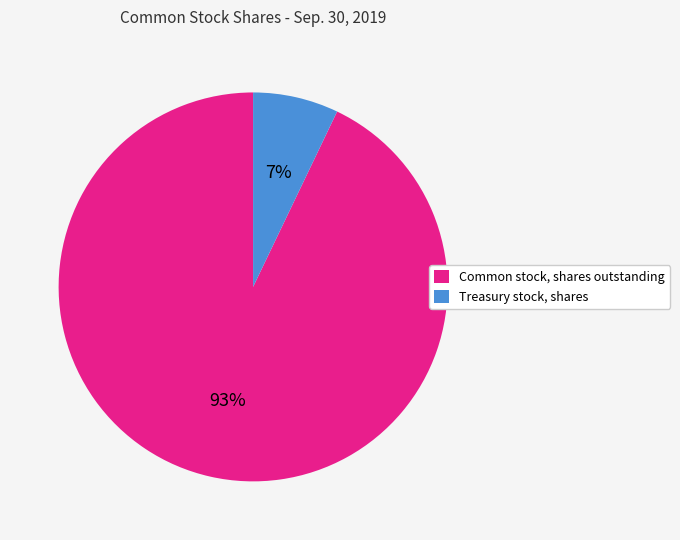

What percentage is the Treasury stock, shares slice, to the nearest percent?

7%